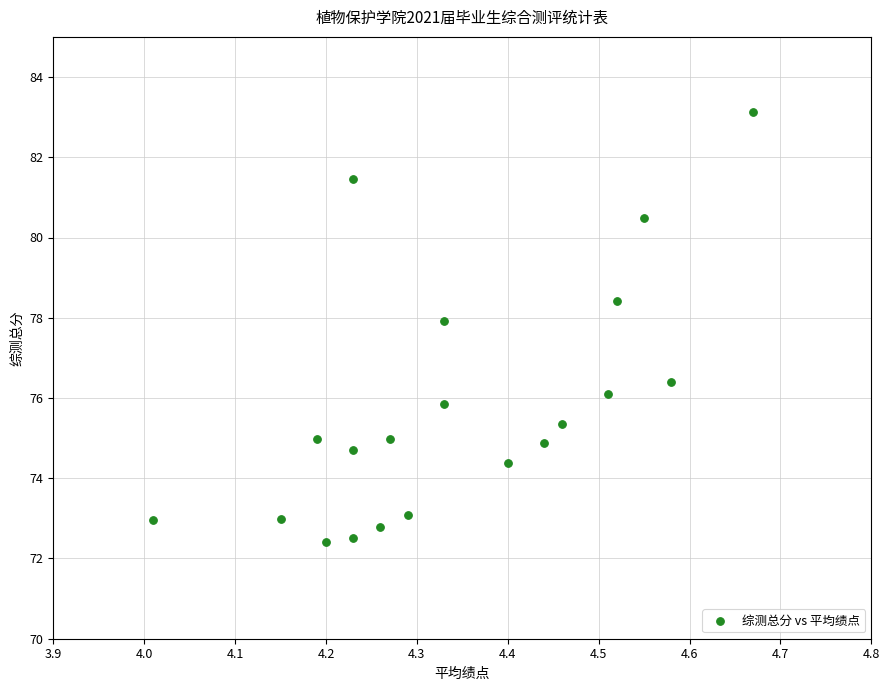

What is the range of Y values (max minus min)?

10.7